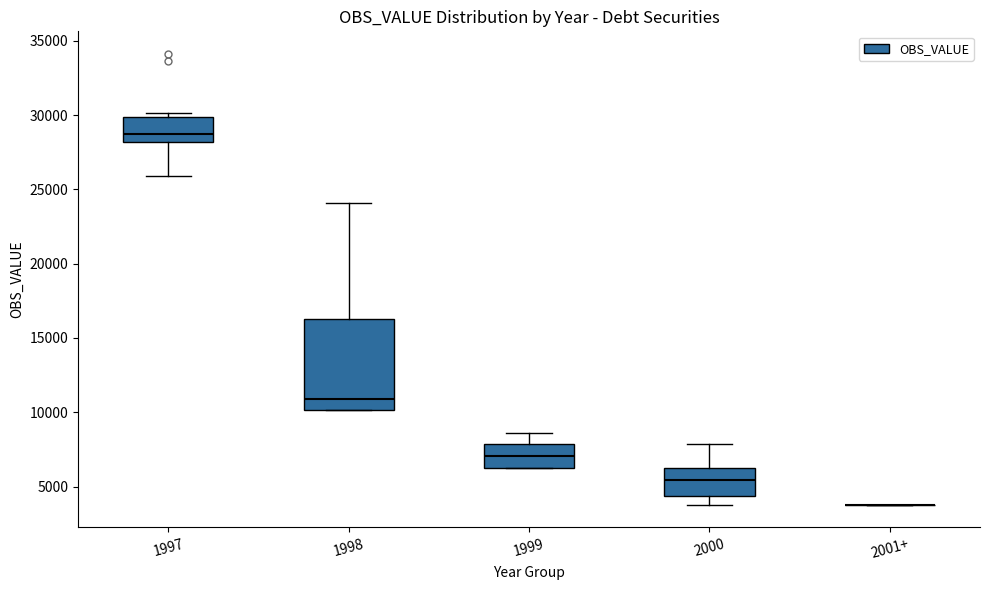

Where does the upper whisker of the box for 1998 end on the y-axis? The values are not printed on the chart, so give them approximately, as read against the axis.

24000